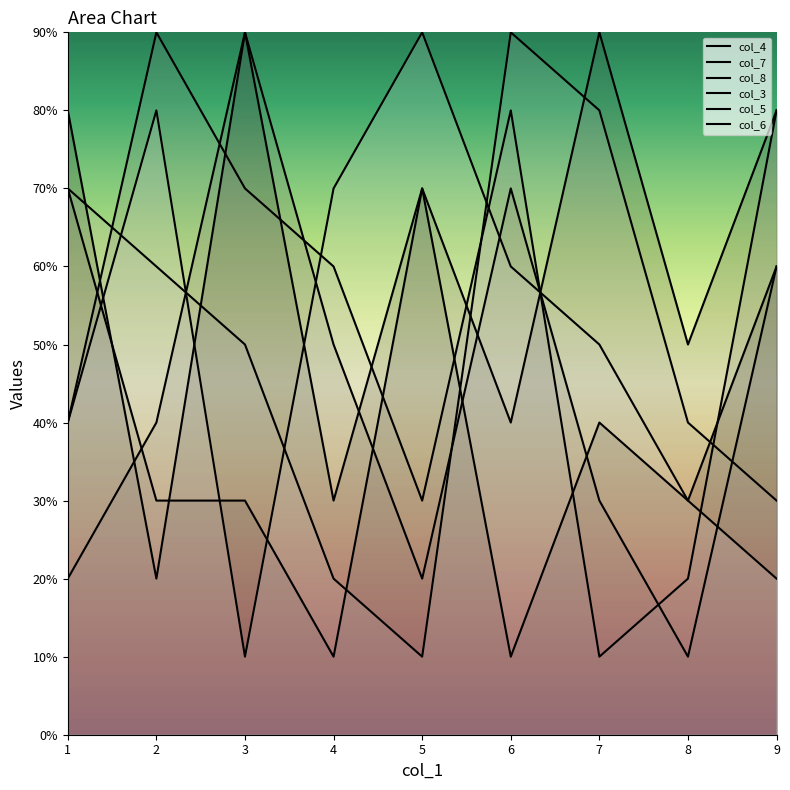

How many data points in col_7 are less than 5?

4